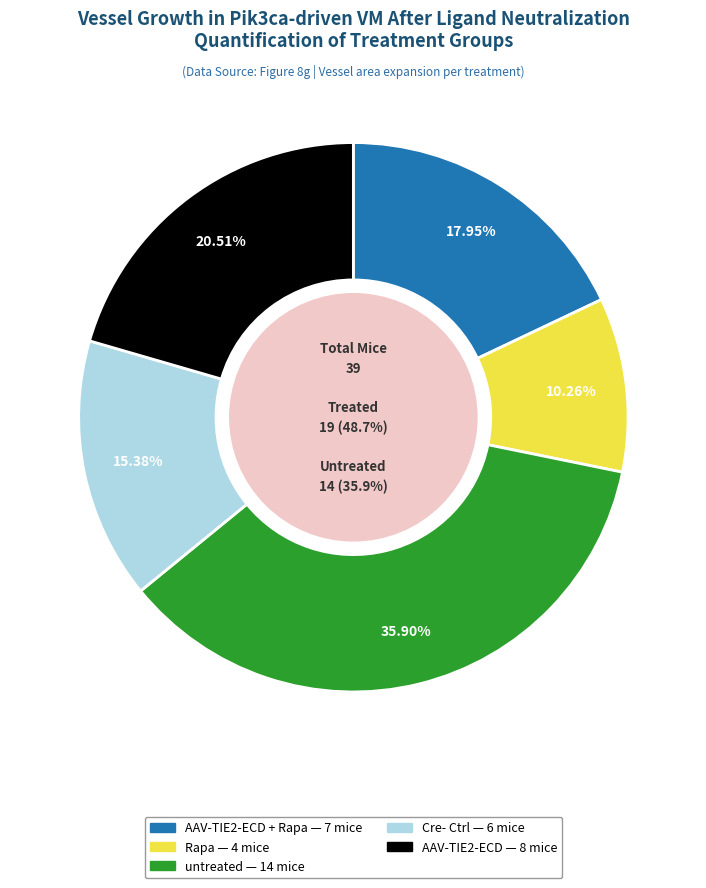

How many slices are in this pie chart?

5